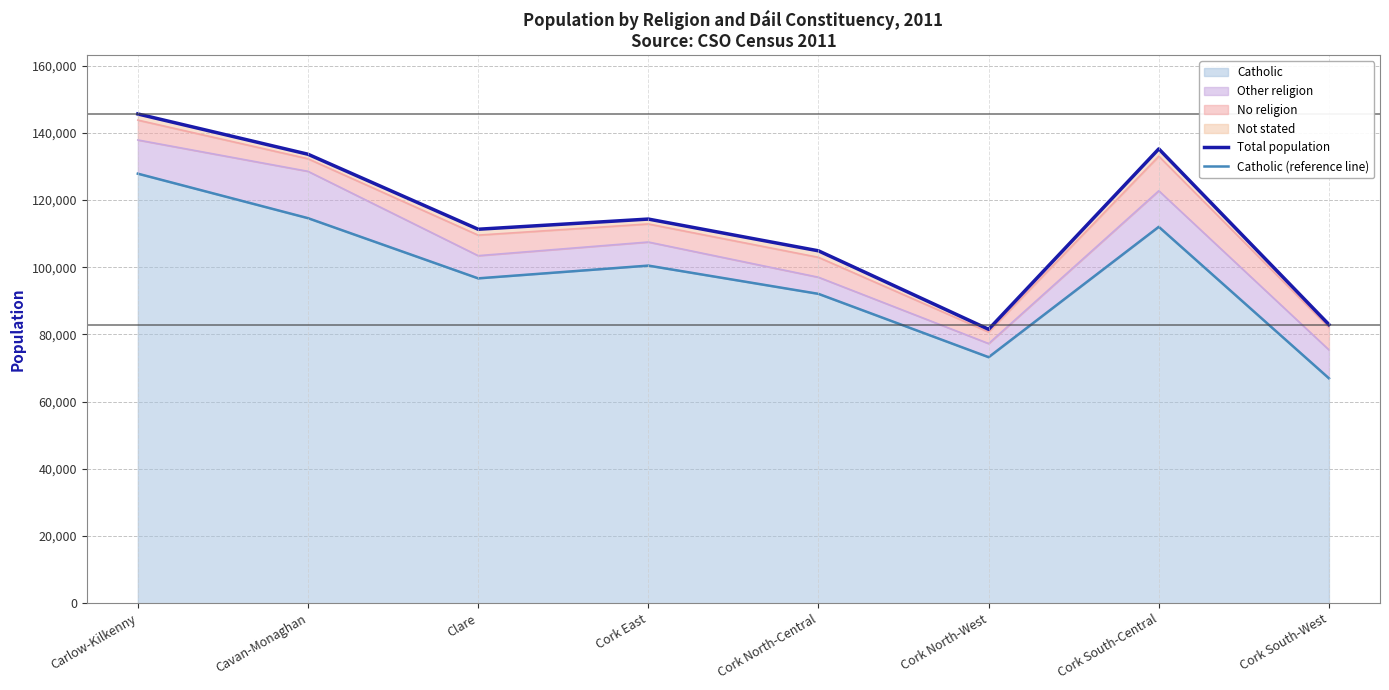

What is the value of the Catholic (reference line) point at the 8th from the left?

66951